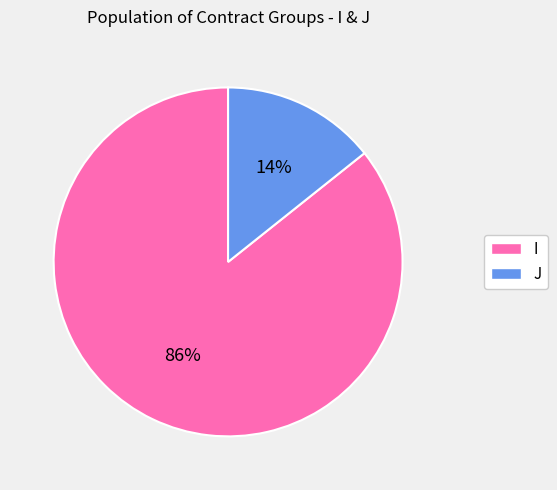

Does I account for over 50% of the chart?

Yes